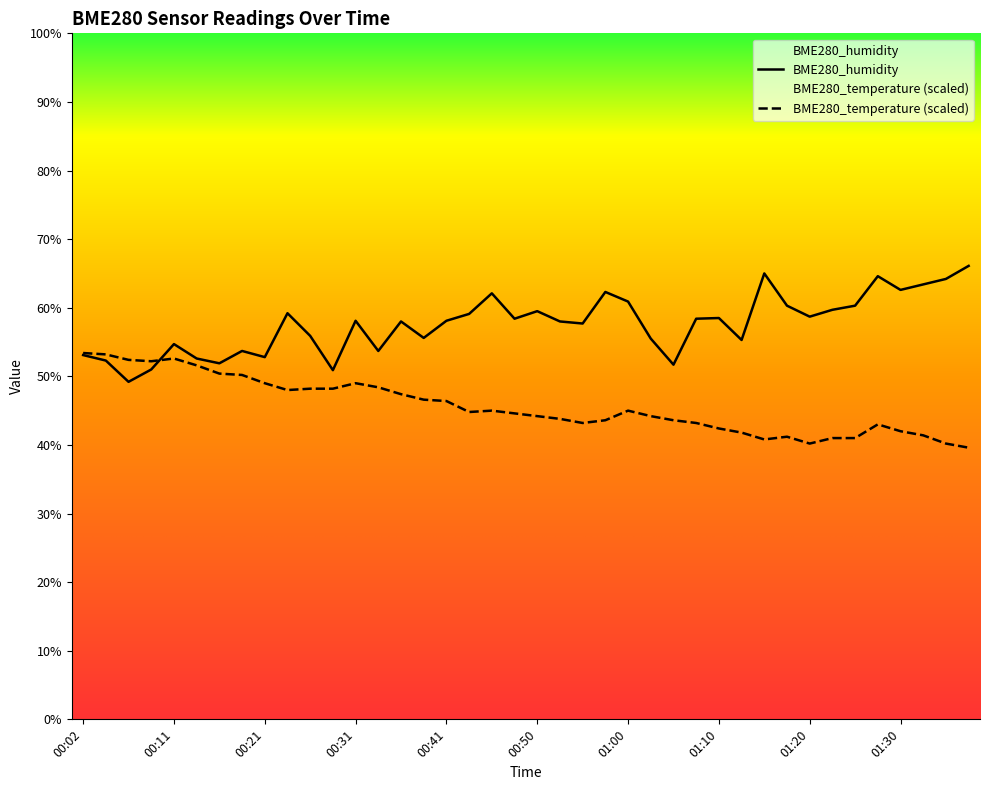

How many lines are shown in the chart?

2